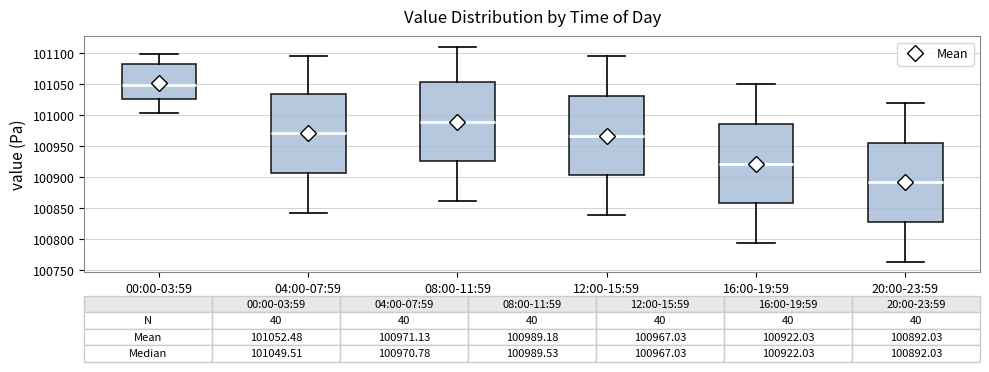

Which box has the lowest median line?

20:00-23:59